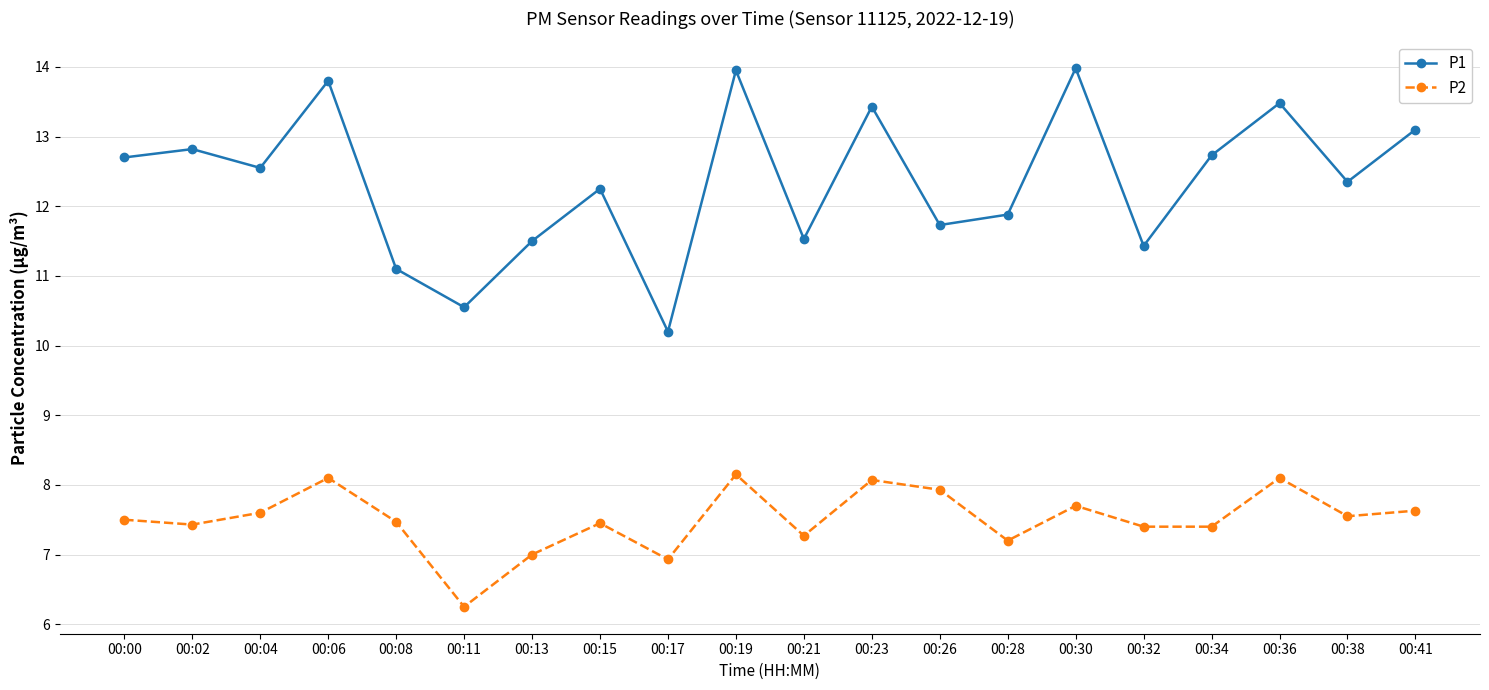

At which label does P2 reach its minimum?

00:11